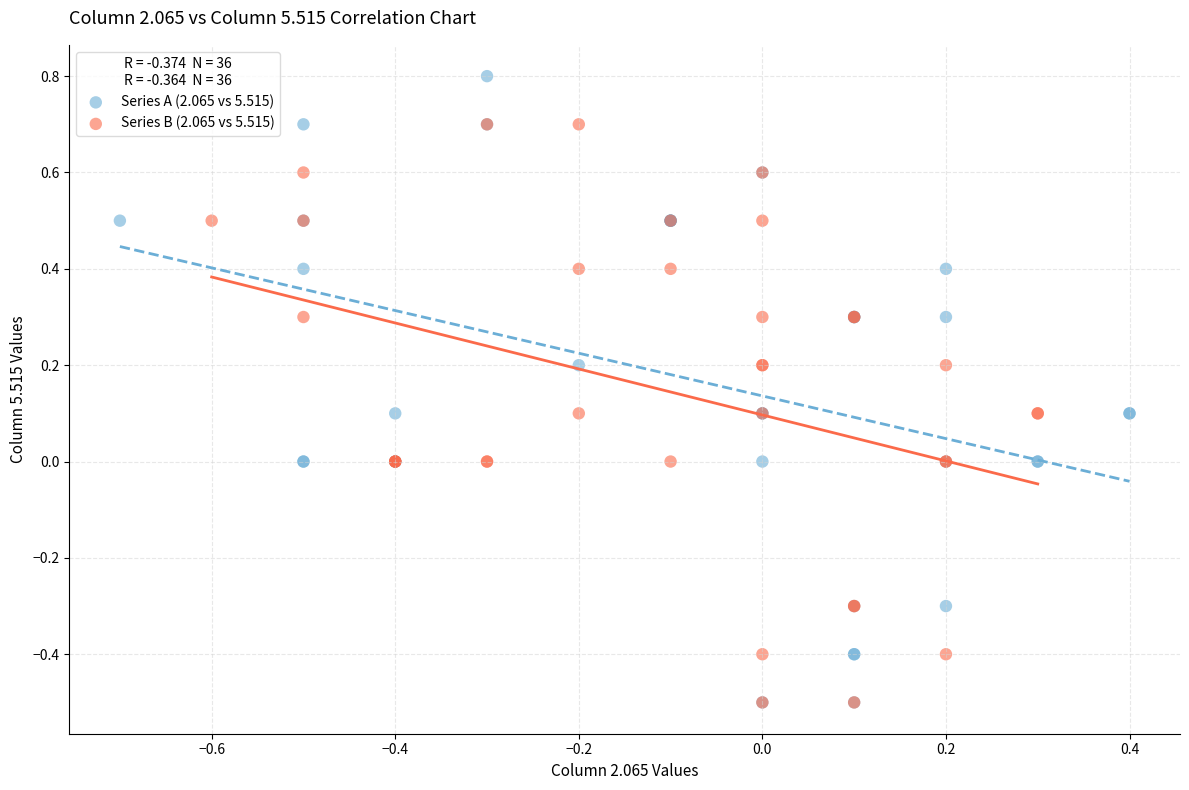

Which series contains the highest Y value?

Series A (2.065 vs 5.515)